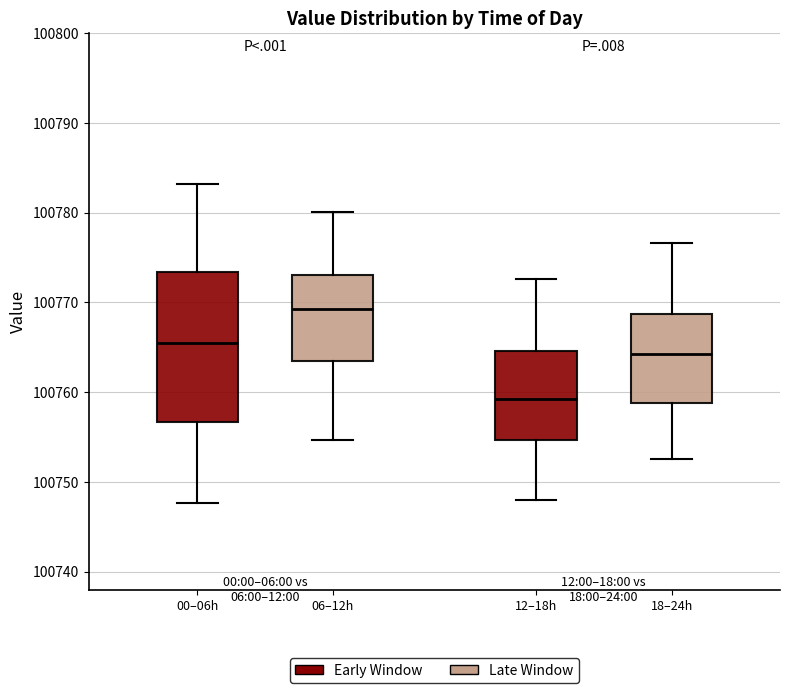

Which box is the tallest, from its lower edge to its upper edge?

00–06h